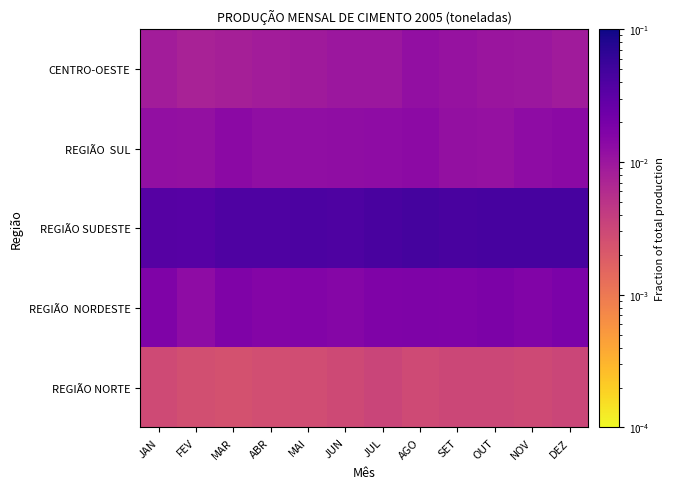

At which category does the chart reach its peak across all series?

AGO